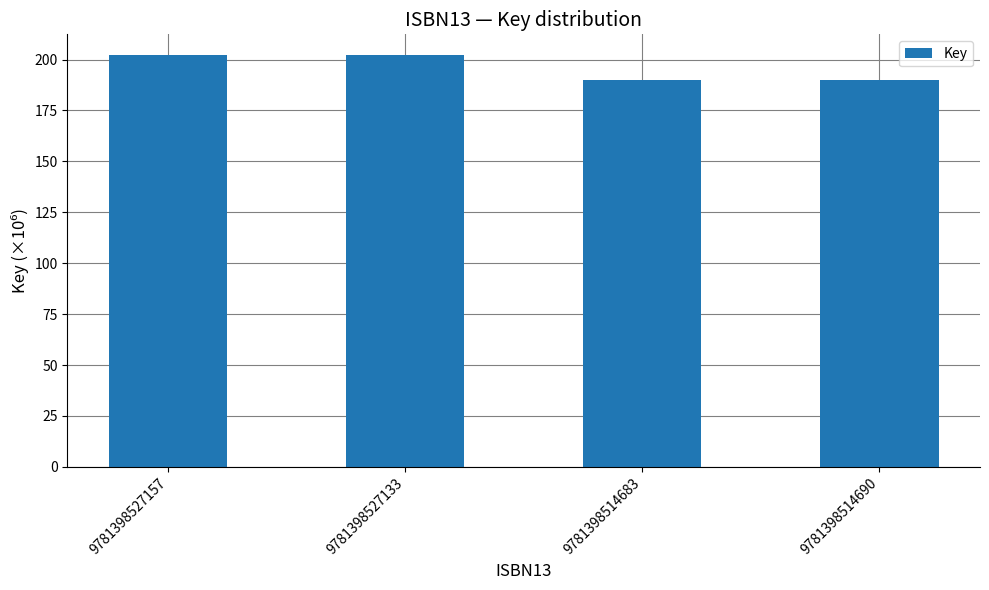

Does the chart contain any negative values?

No